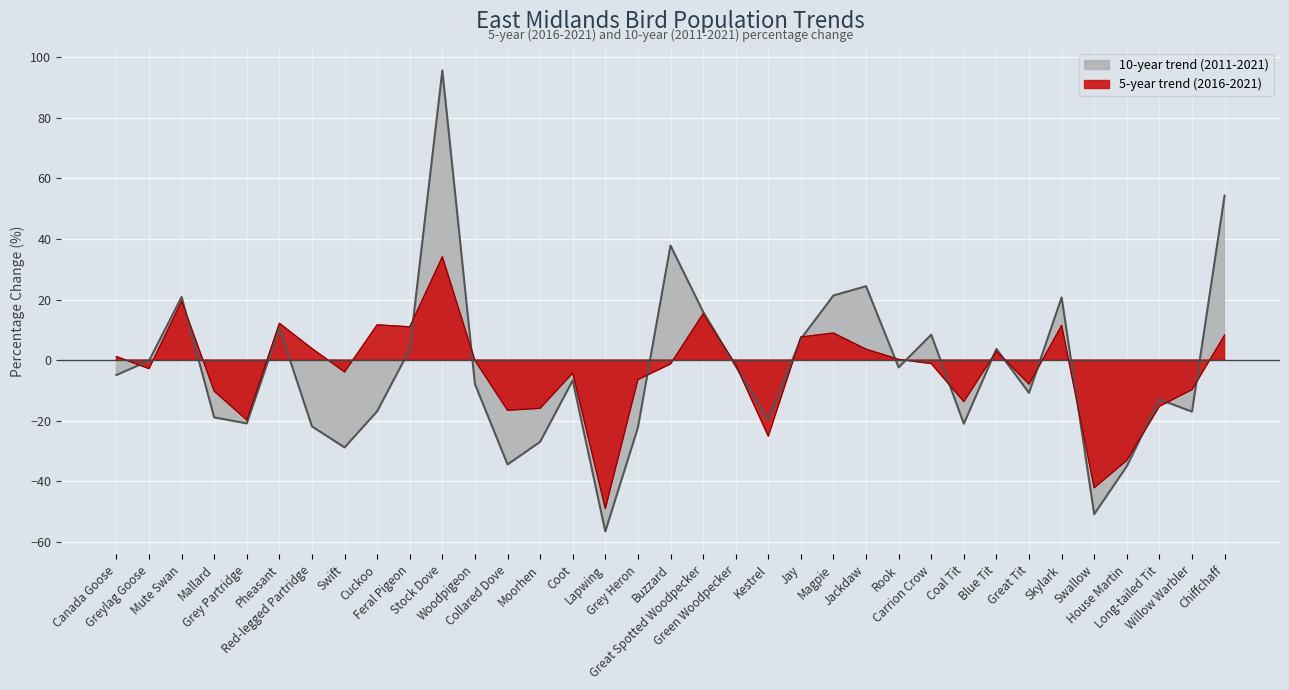

At Green Woodpecker, list the series in order from smallest to largest.

10-year trend (2011-2021), 5-year trend (2016-2021)